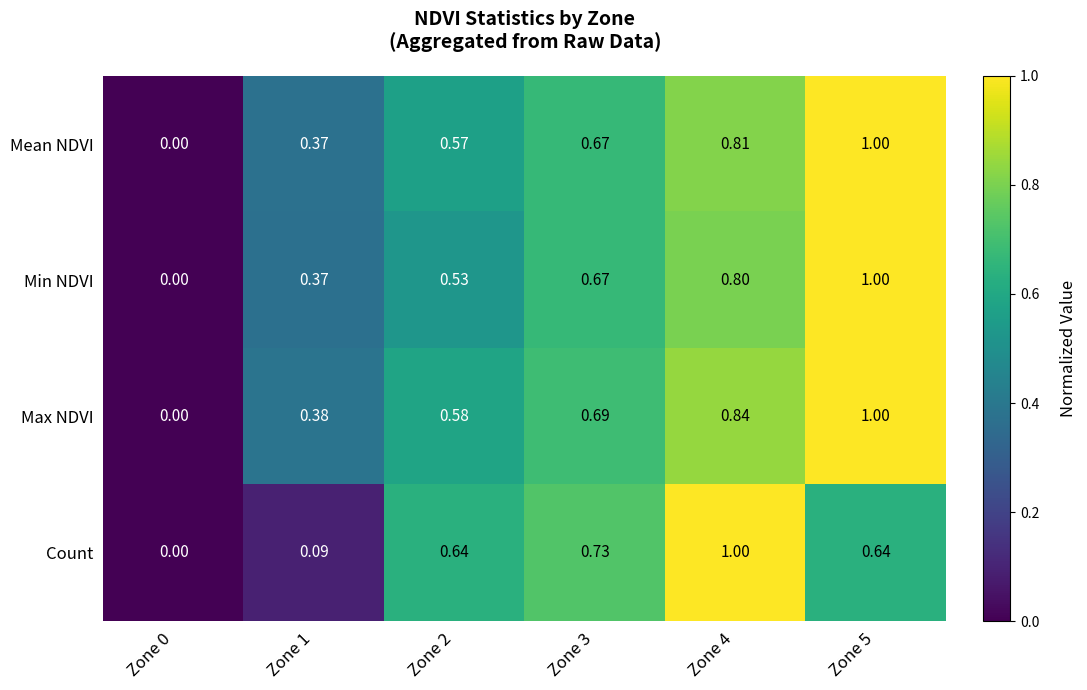

At which category is the sum across all series the highest?

Zone 5